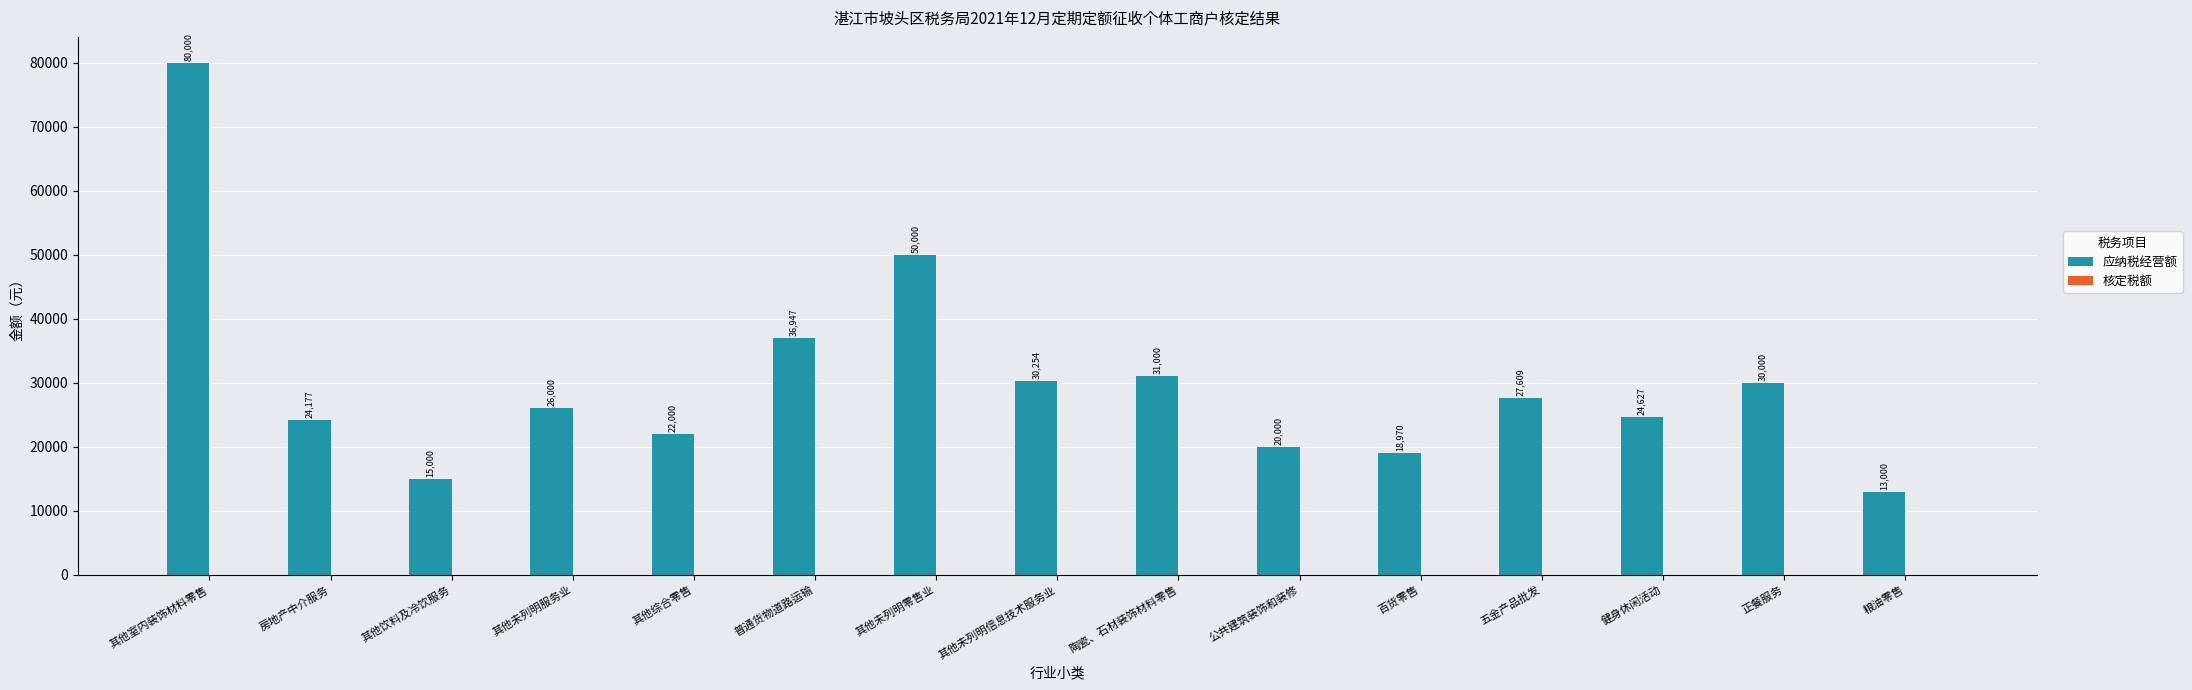

How many bars are there in total?

15